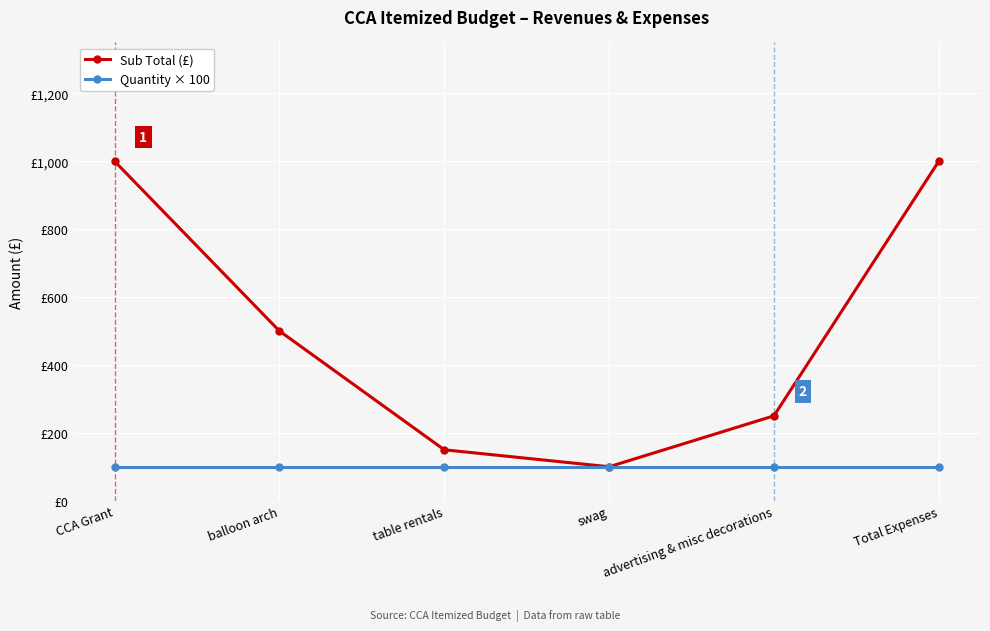

What is the label of the 6th point from the left?

Total Expenses